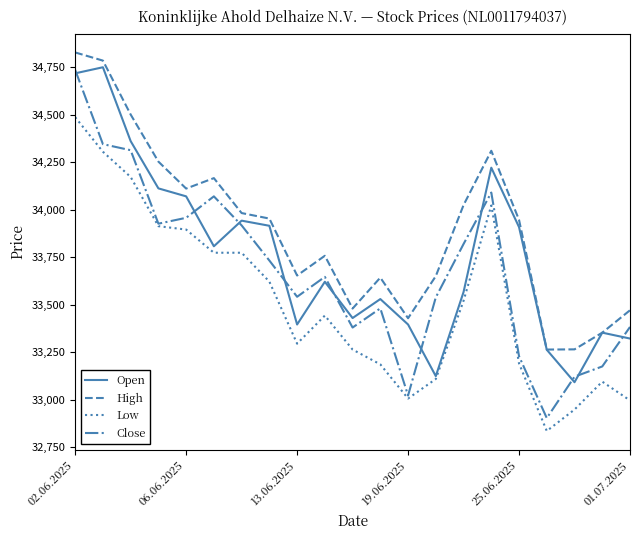

Which series has the largest total across all categories?

High